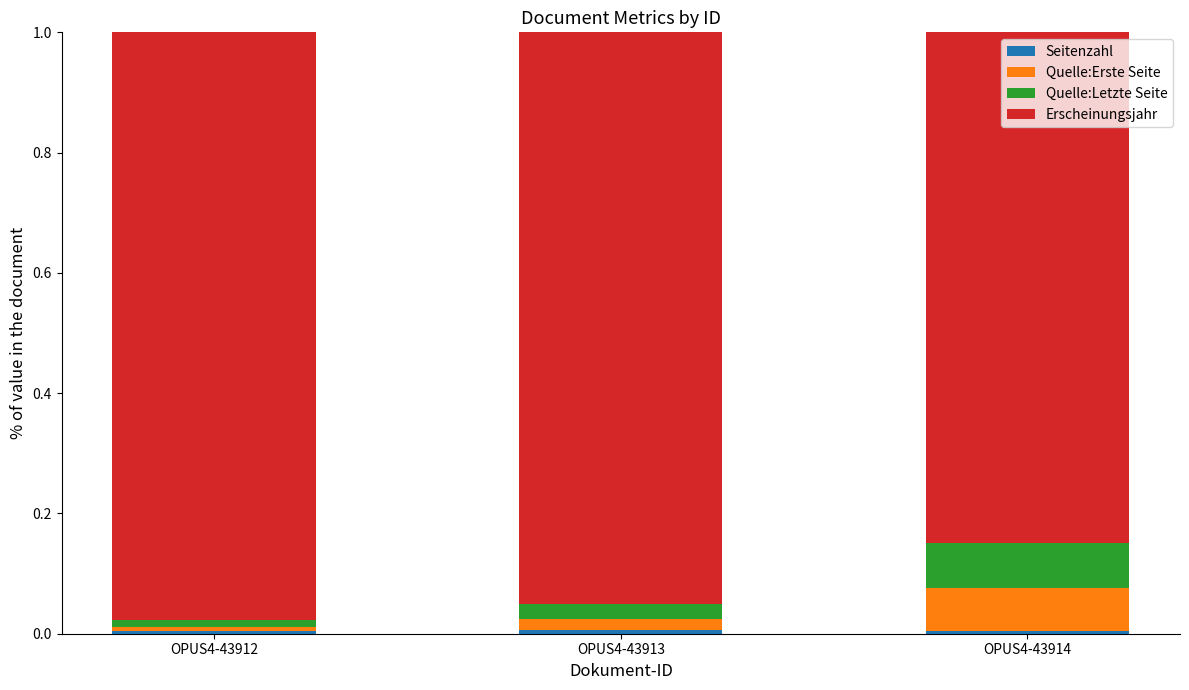

Which series has the widest spread of values?

Erscheinungsjahr